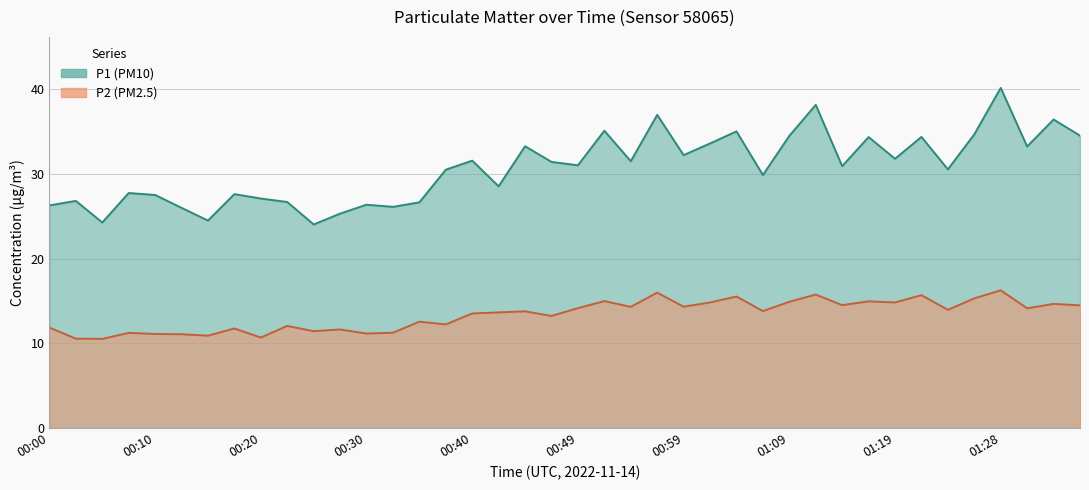

What is the maximum value shown in the chart?

40.1